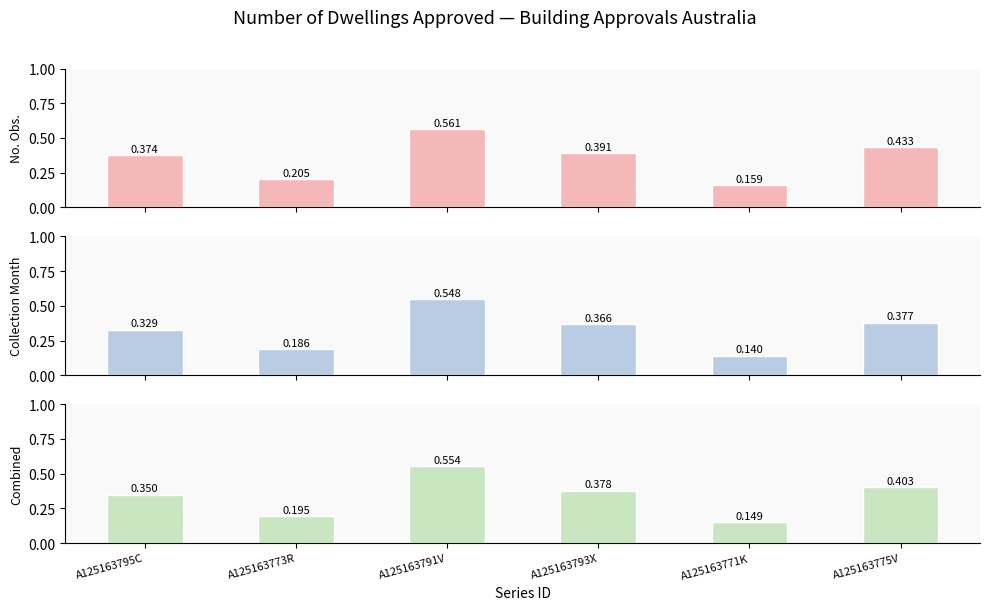

What are all the series names shown in the legend?

No. Obs., Collection Month, Combined